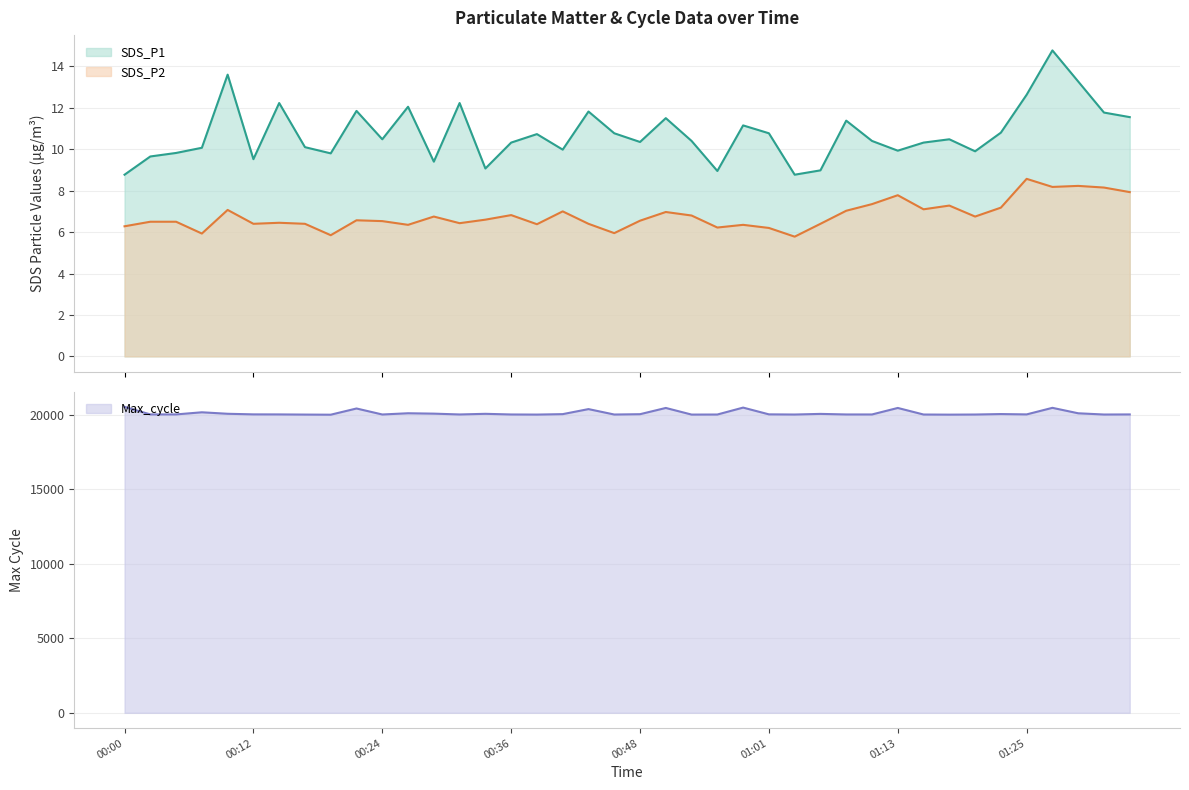

True or false: SDS_P2 and SDS_P1 cross at least once.

False